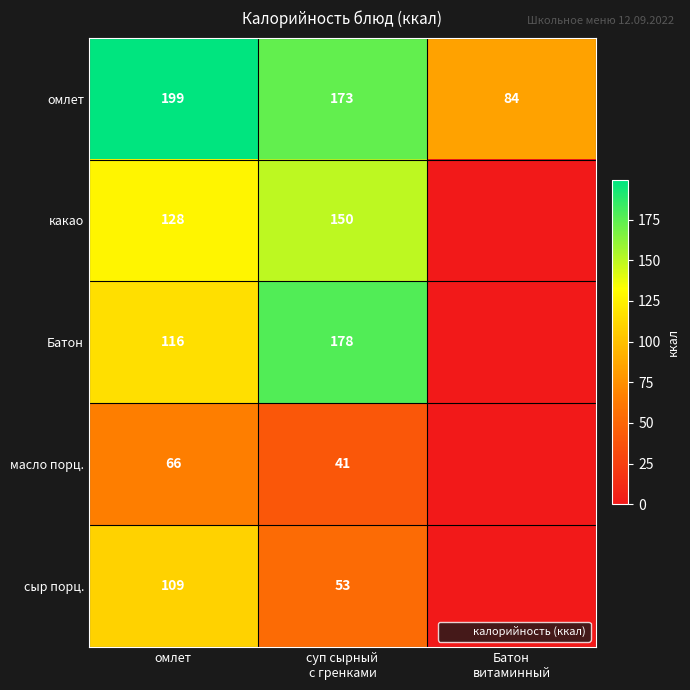

The value of сыр порц. at омлет is 63. True or false?

False